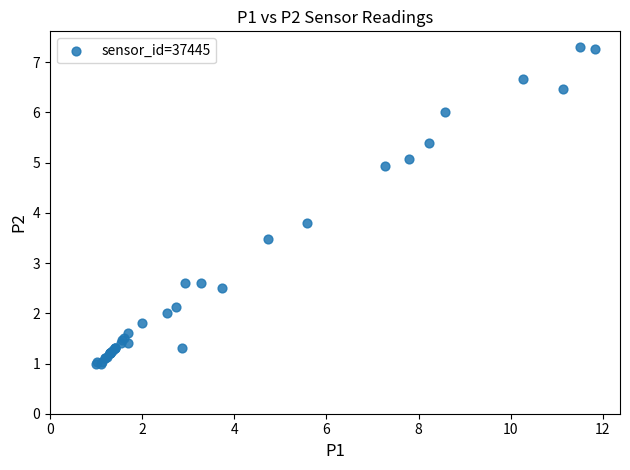

What Y value in the scatter plot is closest to 4?

3.8